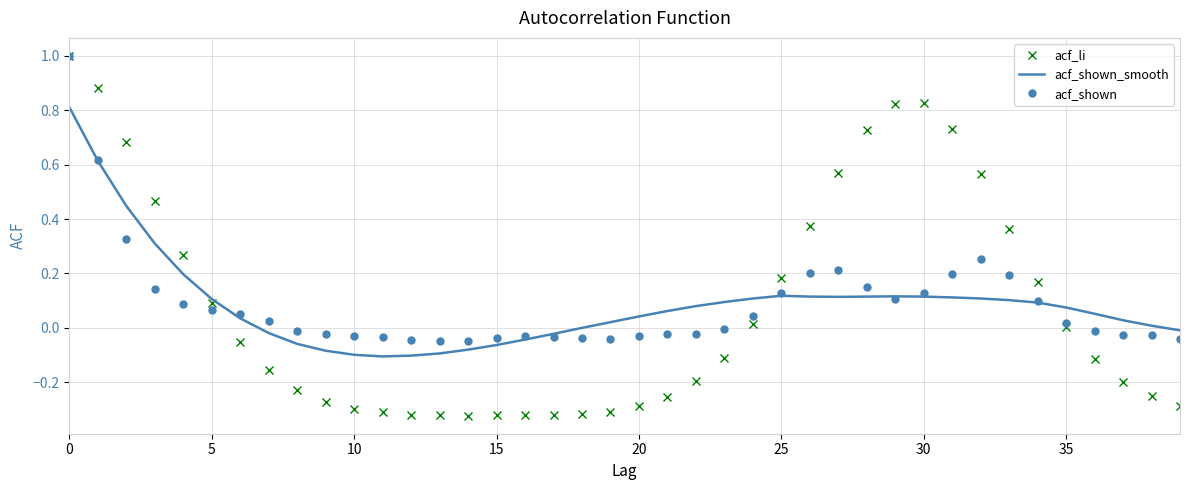

Which series has the largest range (max minus min)?

acf_li